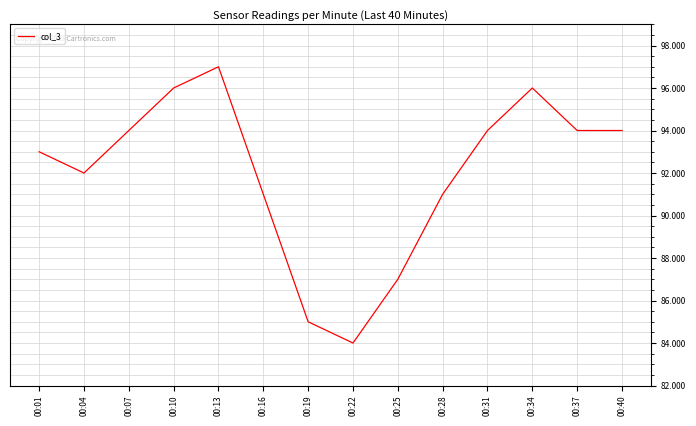

Where is the first local maximum?

00:13